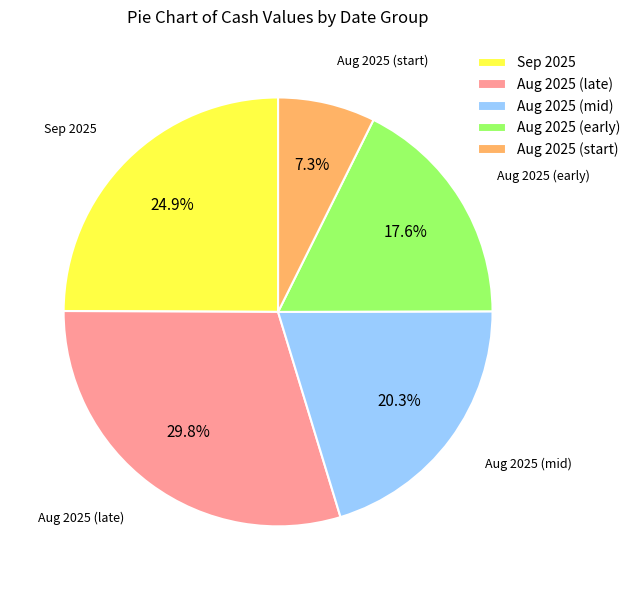

How many segments does this pie chart have?

5